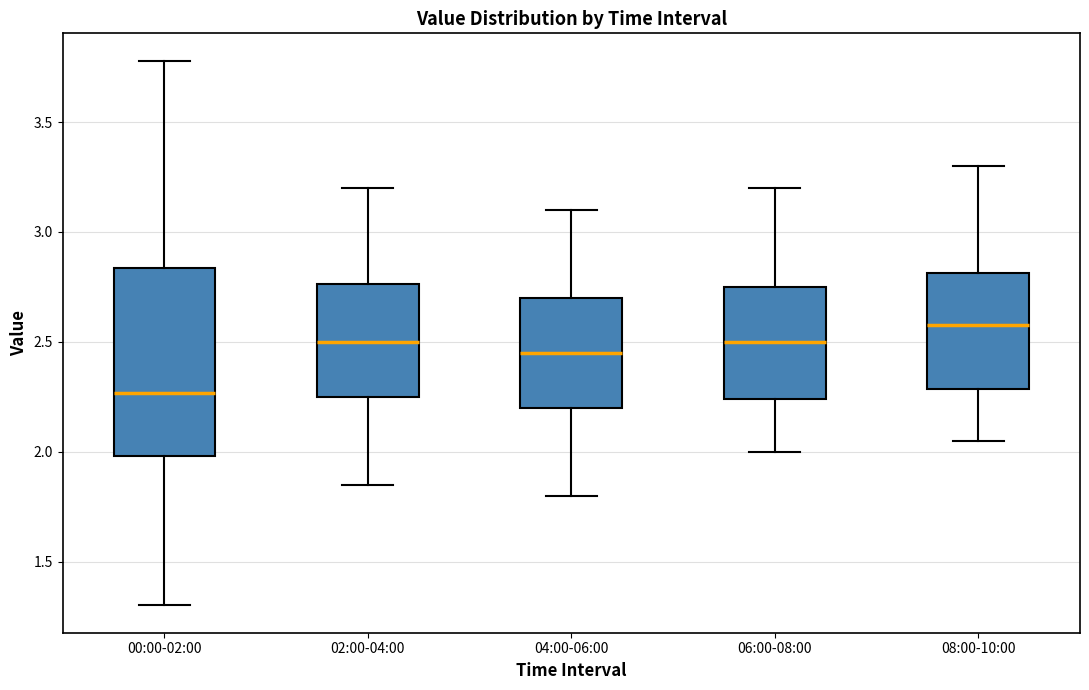

Where does the median line of the box for 00:00-02:00 sit on the y-axis? The values are not printed on the chart, so give them approximately, as read against the axis.

2.25